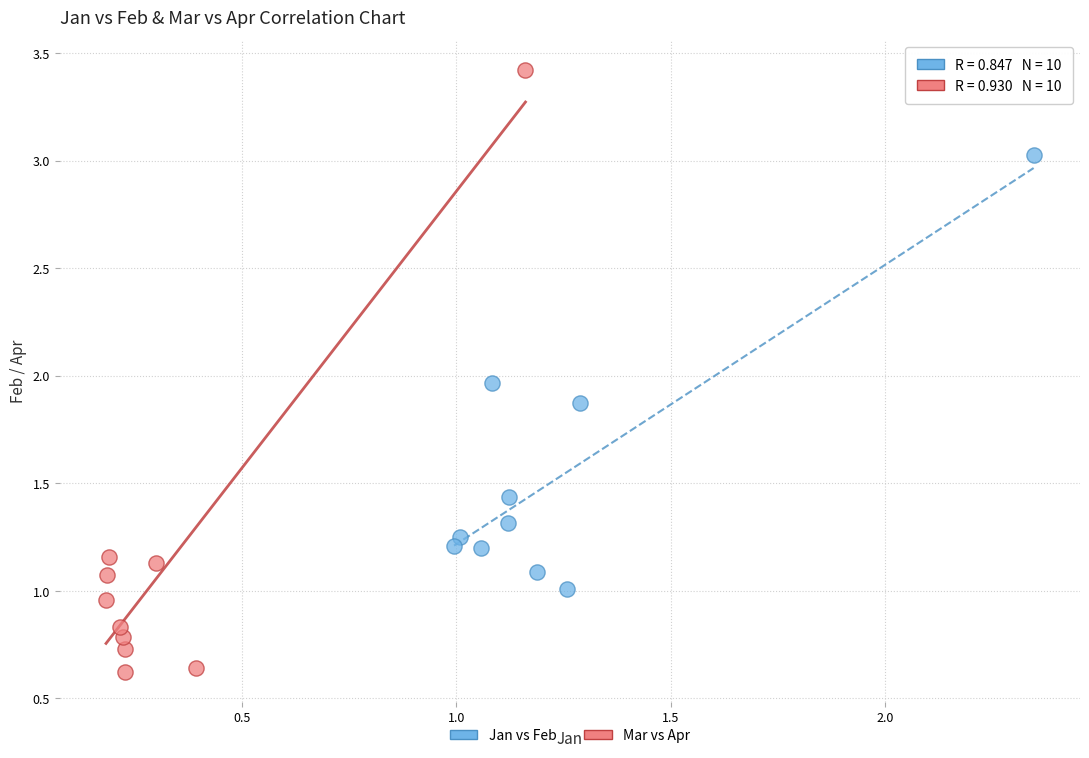

Which series contains the highest Y value?

Mar vs Apr